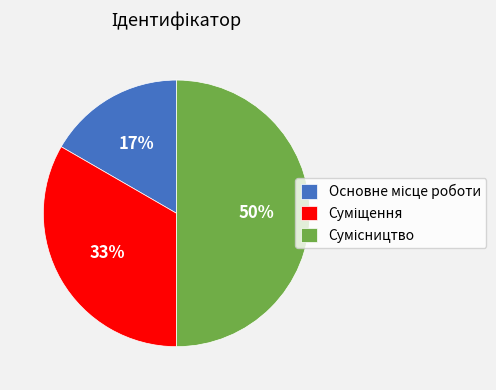

To the nearest percent, what is the difference between the largest and smallest slice percentages?

33%